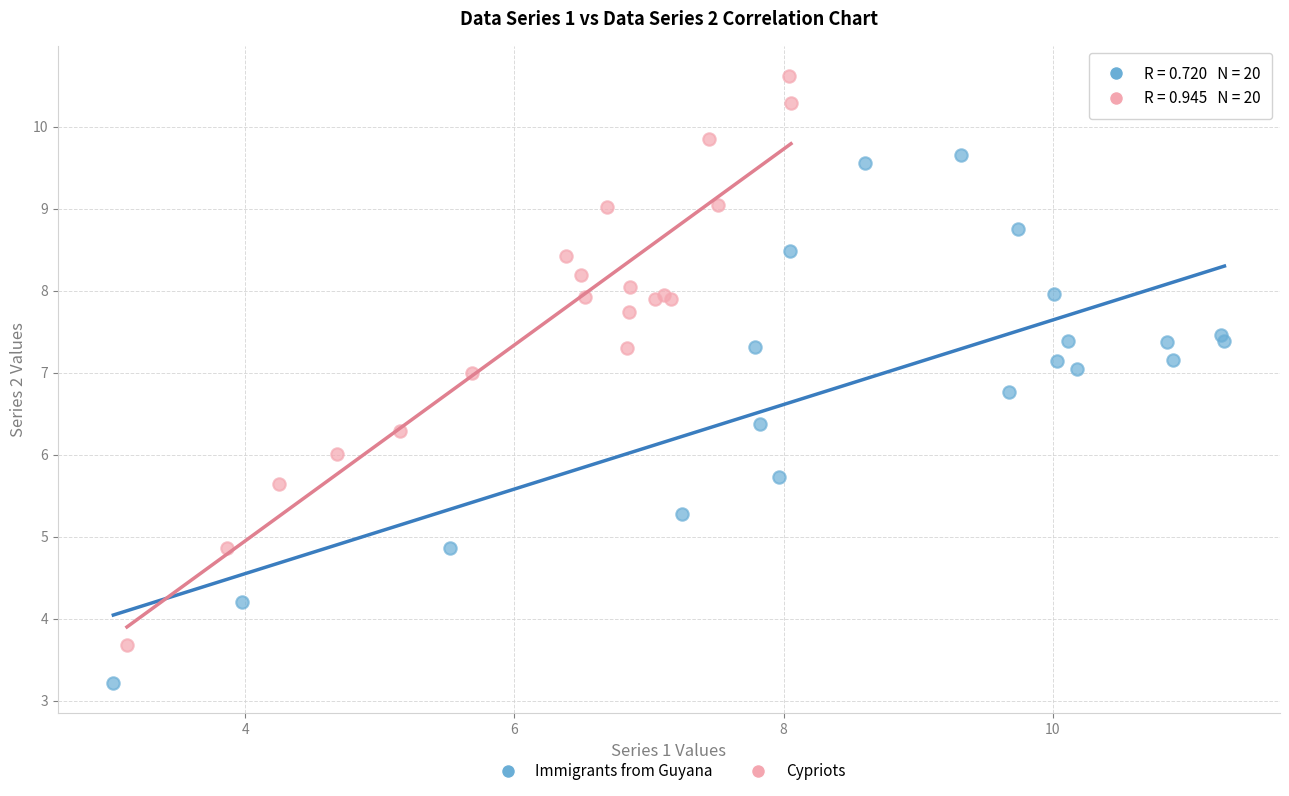

Which series contains the lowest Y value?

Immigrants from Guyana